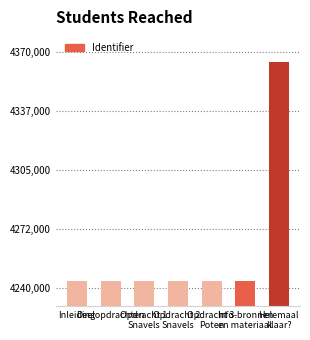

Count the number of data series in this chart.

1